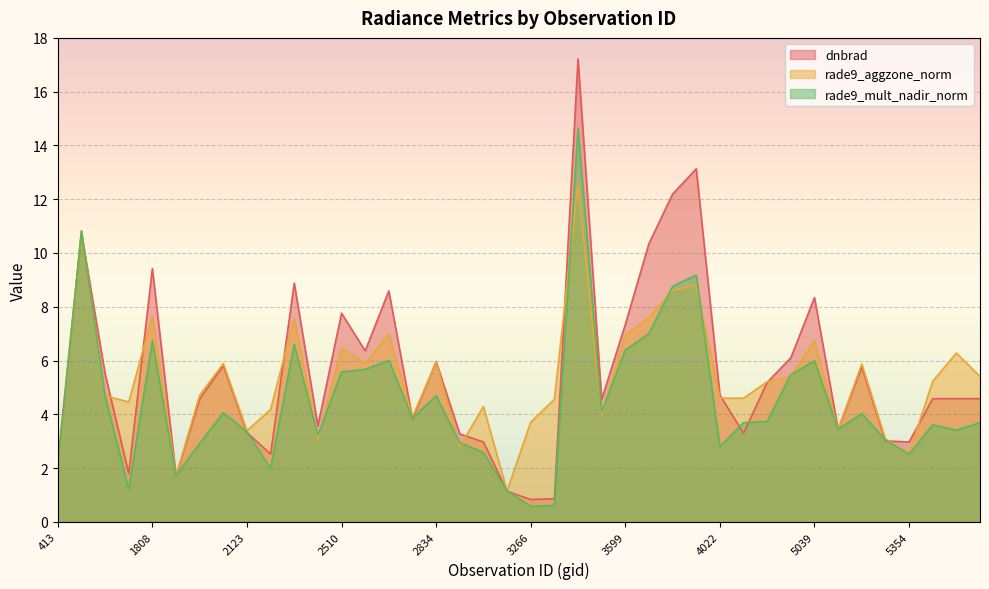

Reading left to right, extract all data points from this chart.

dnbrad: 413=2.2	1475=10.7	1511=5.5	1790=1.8	1808=9.4	1925=1.7	1988=4.6	2051=5.8	2123=3.3	2213=2.5	2249=8.9	2348=3.6	2510=7.8	2546=6.4	2690=8.6	2753=3.8	2834=6.0	2960=3.3	3005=3.0	3185=1.1	3266=0.8	3464=0.9	3500=17.2	3545=4.5	3599=7.3	3635=10.3	3698=12.2	3905=13.1	4022=4.7	4157=3.3	4193=5.2	4373=6.1	5039=8.3	5120=3.4	5246=5.8	5318=3.0	5354=3.0	5390=4.6	5426=4.6	4868=4.6
rade9_aggzone_norm: 413=1.8	1475=10.8	1511=4.7	1790=4.5	1808=7.7	1925=1.7	1988=4.7	2051=5.9	2123=3.4	2213=4.2	2249=7.6	2348=3.1	2510=6.5	2546=5.9	2690=7.0	2753=3.9	2834=5.9	2960=2.8	3005=4.3	3185=1.1	3266=3.7	3464=4.6	3500=12.5	3545=4.0	3599=7.0	3635=7.6	3698=8.6	3905=8.8	4022=4.6	4157=4.6	4193=5.2	4373=5.4	5039=6.7	5120=3.4	5246=5.9	5318=3.1	5354=2.5	5390=5.2	5426=6.3	4868=5.4
rade9_mult_nadir_norm: 413=2.0	1475=10.8	1511=4.7	1790=1.2	1808=6.7	1925=1.7	1988=2.9	2051=4.1	2123=3.4	2213=2.0	2249=6.6	2348=3.2	2510=5.6	2546=5.7	2690=6.0	2753=3.9	2834=4.7	2960=2.9	3005=2.6	3185=1.1	3266=0.6	3464=0.6	3500=14.6	3545=4.1	3599=6.4	3635=7.0	3698=8.8	3905=9.2	4022=2.8	4157=3.7	4193=3.7	4373=5.5	5039=6.0	5120=3.4	5246=4.0	5318=3.0	5354=2.5	5390=3.6	5426=3.4	4868=3.7